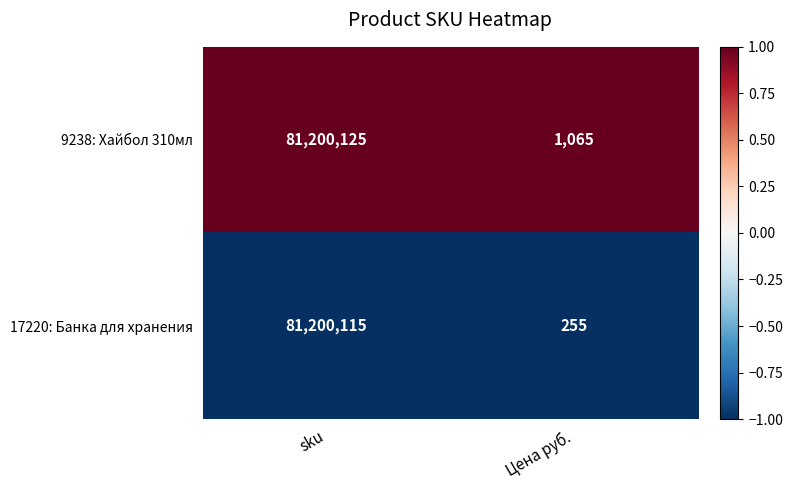

List the series in order of their peak value, highest first.

9238: Хайбол 310мл, 17220: Банка для хранения